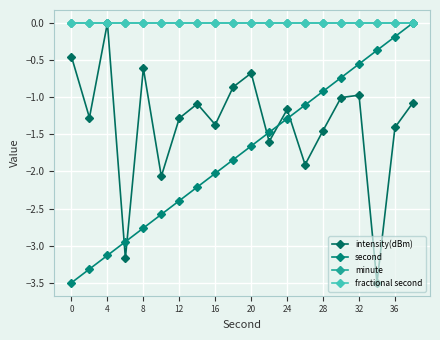

How many lines are shown in the chart?

4